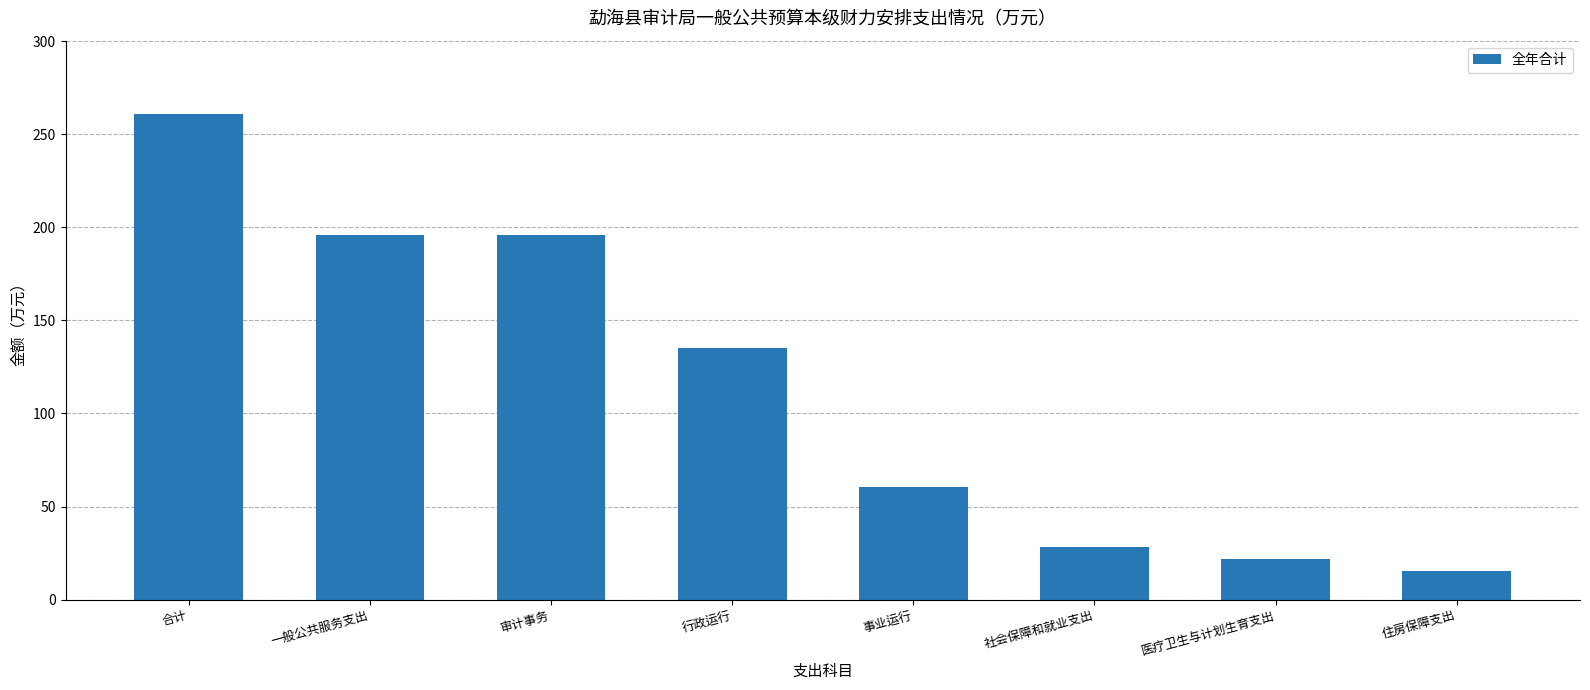

At which label is the value closest to 138?

行政运行